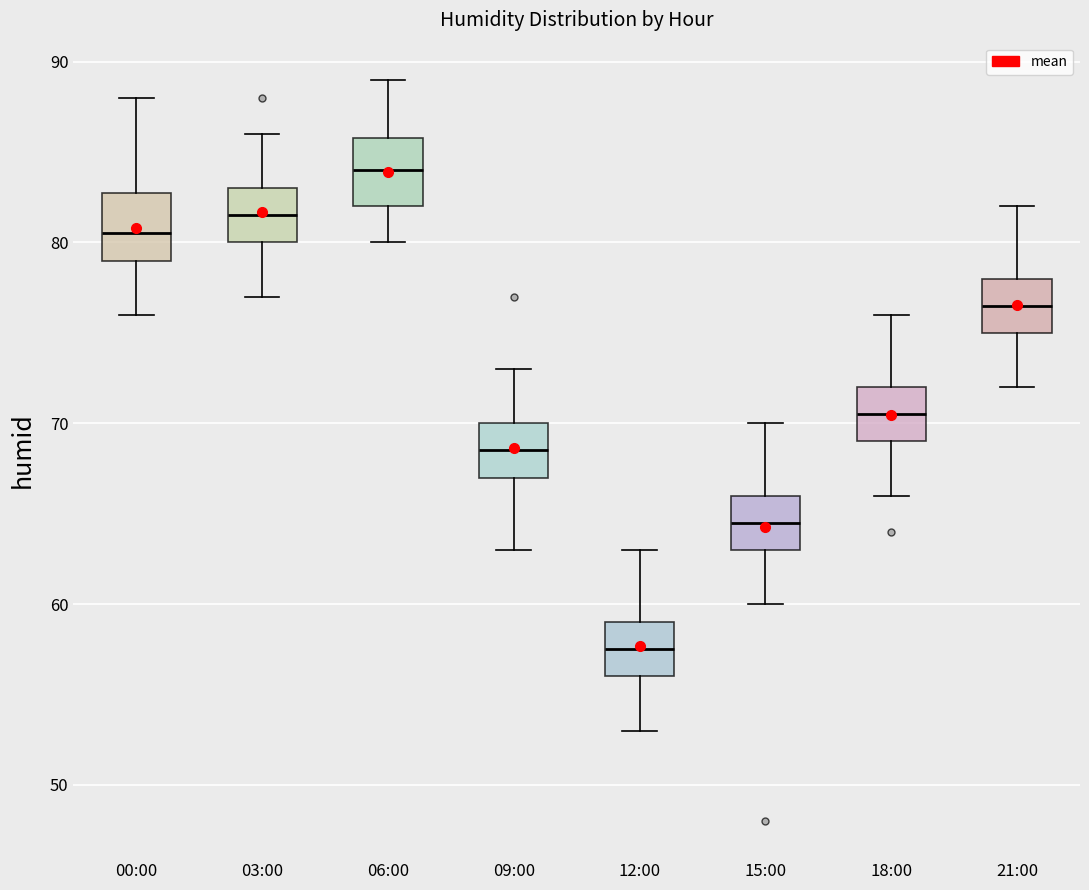

Where is the lower edge of the box for 06:00 on the y-axis? The values are not printed on the chart, so give them approximately, as read against the axis.

82